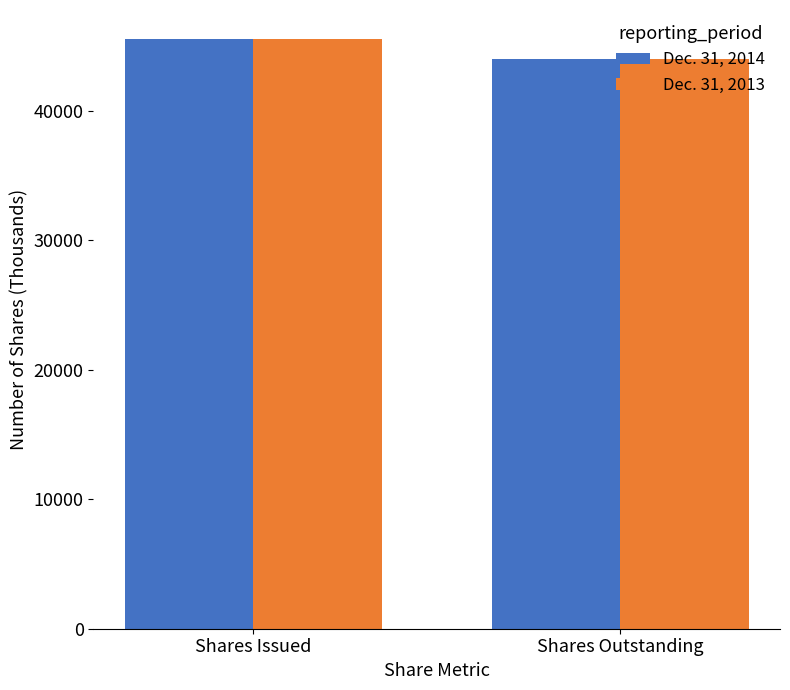

What is the difference between the maximum and minimum values in the Dec. 31, 2014 series?

1489